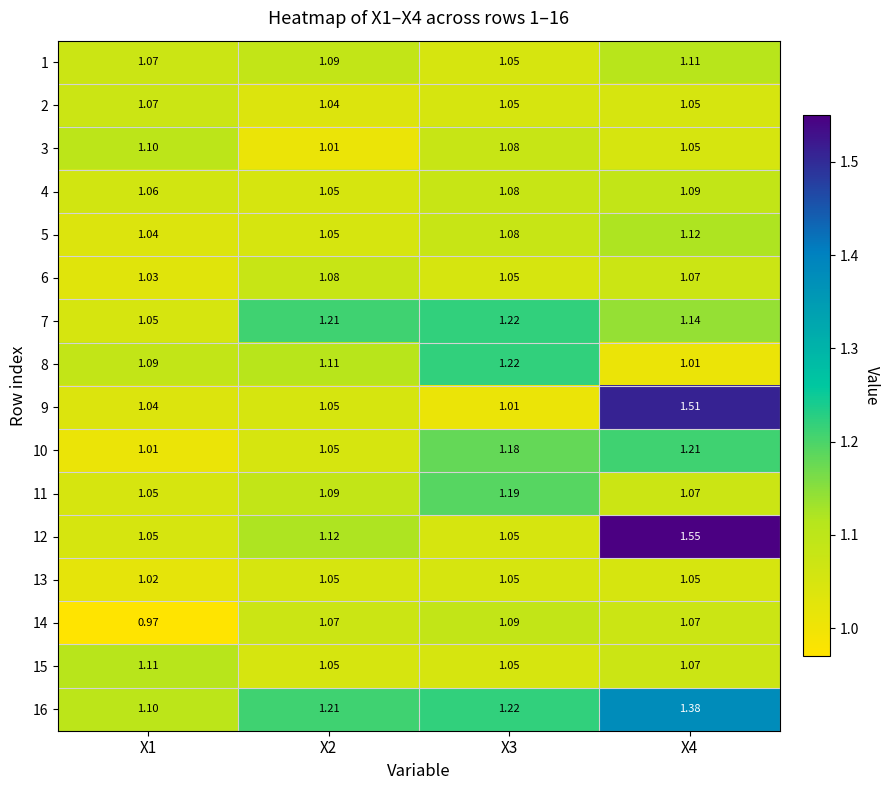

Is the value of 1 at X3 greater than the value of 7 at X2?

No